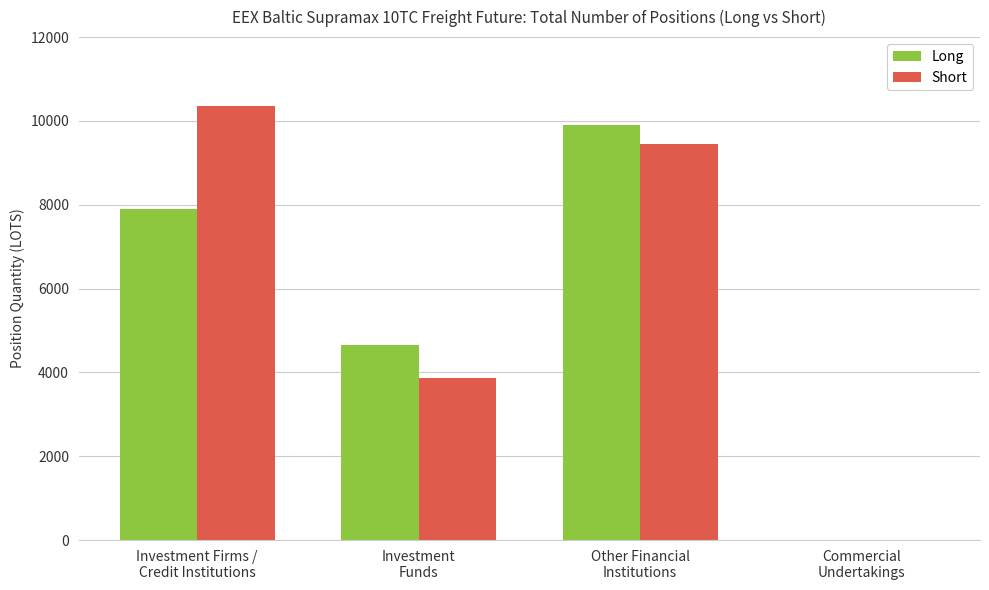

The value of Short at Commercial
Undertakings is 0.0. True or false?

True